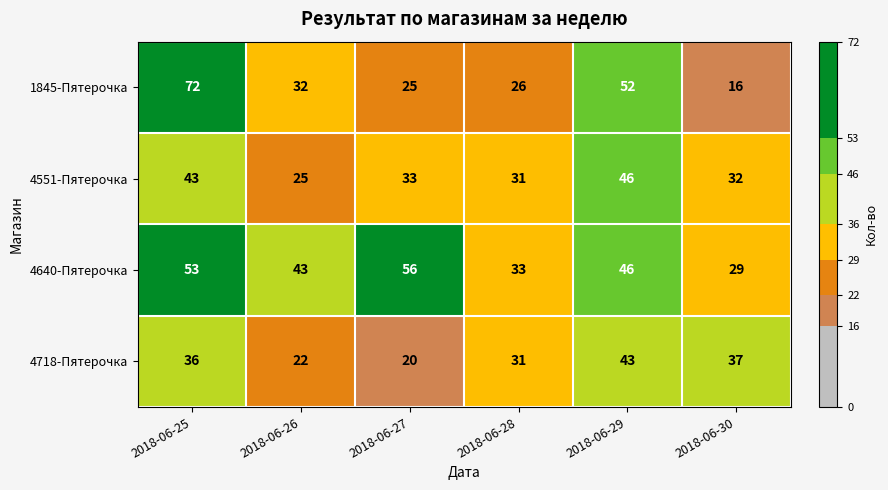

What value does the 1845-Пятерочка series have at 2018-06-26, to the nearest 10?

30